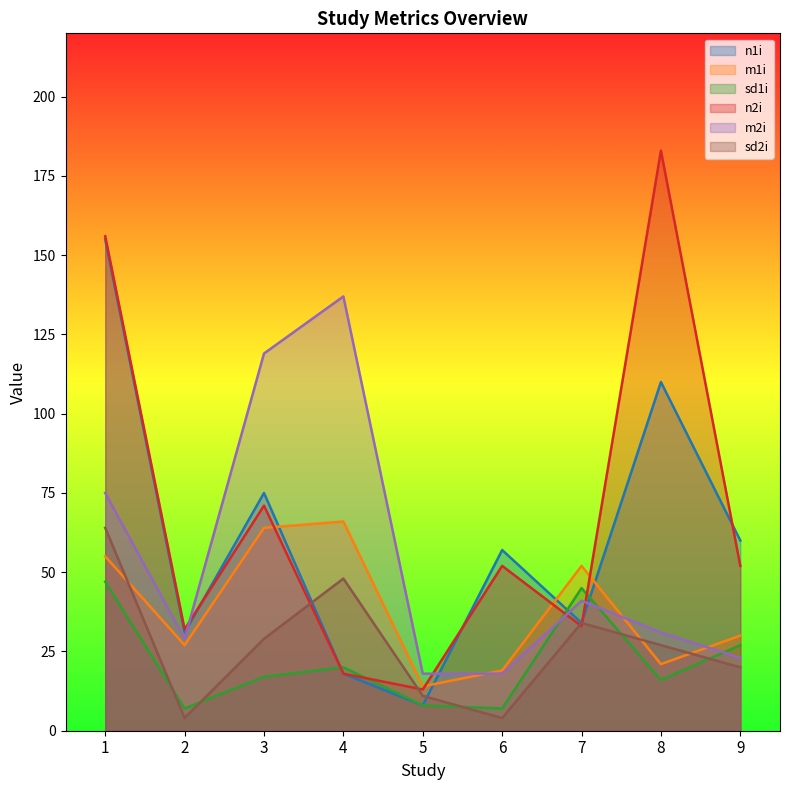

Rank the series at 4 from highest to lowest value.

m2i, m1i, sd2i, sd1i, n1i, n2i